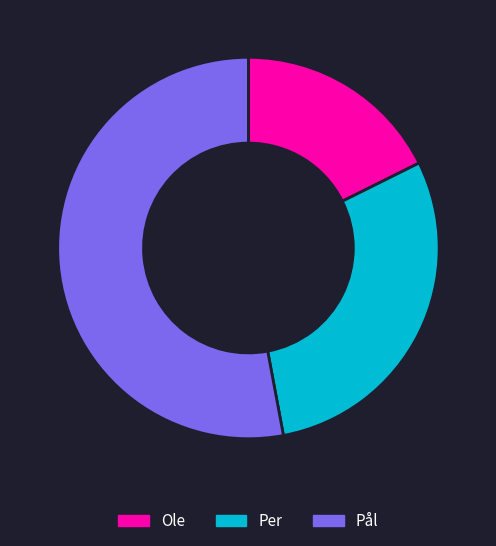

Does Per account for over 50% of the chart?

No